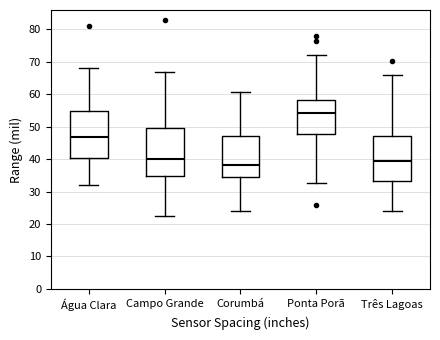

Where does the upper whisker of the box for Água Clara end on the y-axis? The values are not printed on the chart, so give them approximately, as read against the axis.

68